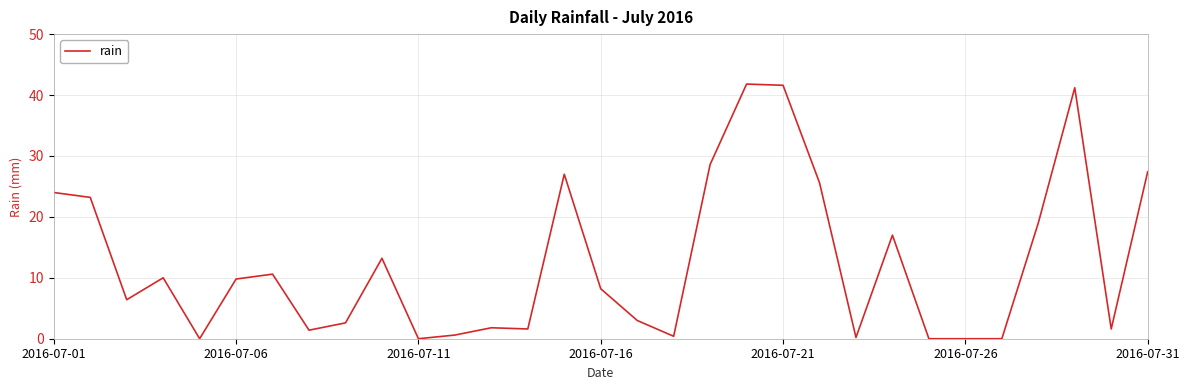

What is the difference between the maximum and minimum values?

41.8